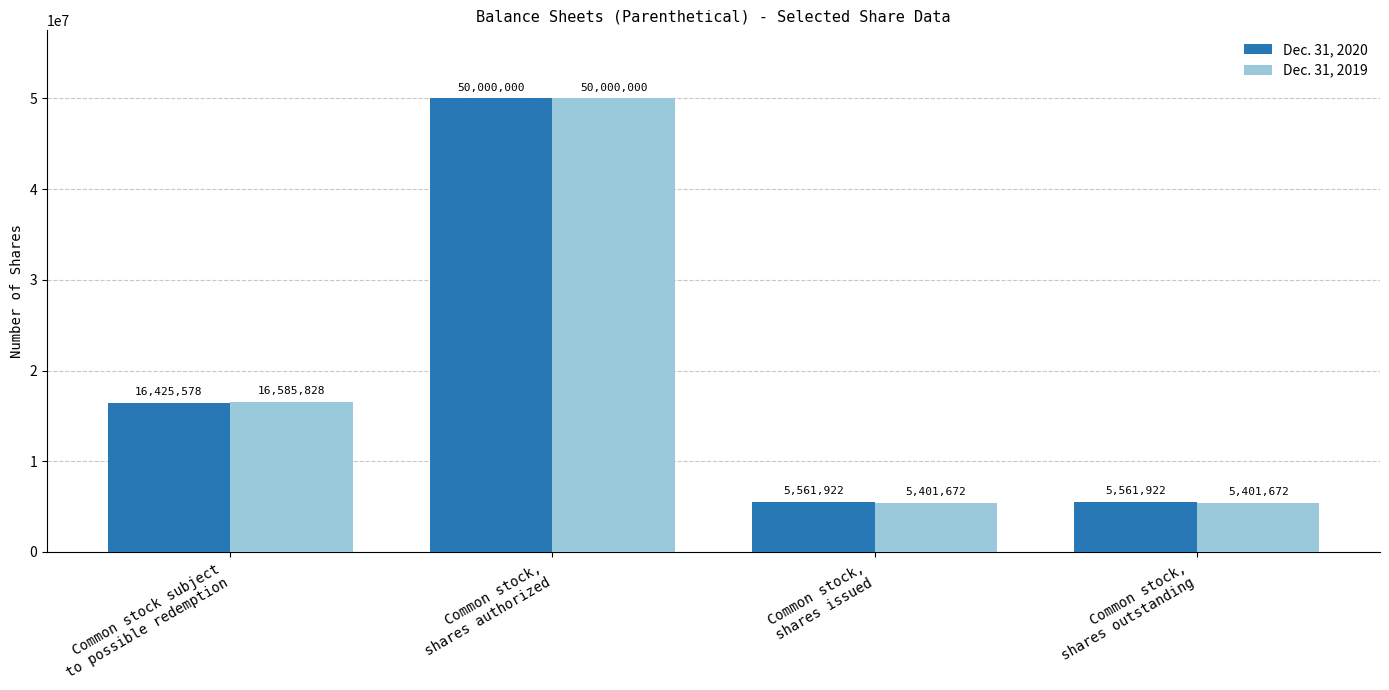

What is the sum of all Dec. 31, 2019 values?

77389172